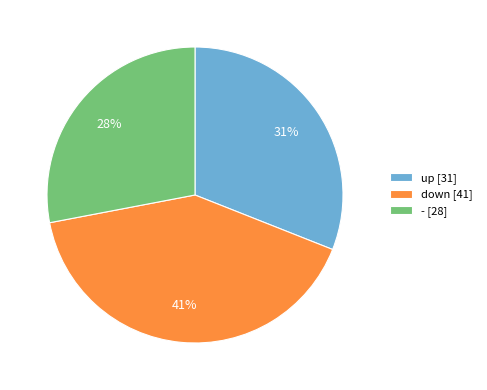

To the nearest percent, what is the difference between the down and up slice percentages?

10%